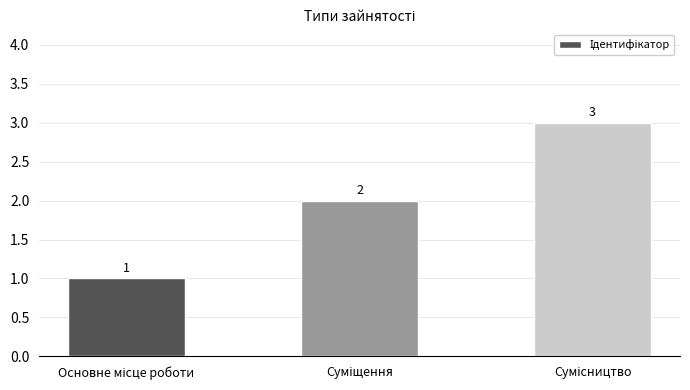

What is the maximum value shown in the chart?

3